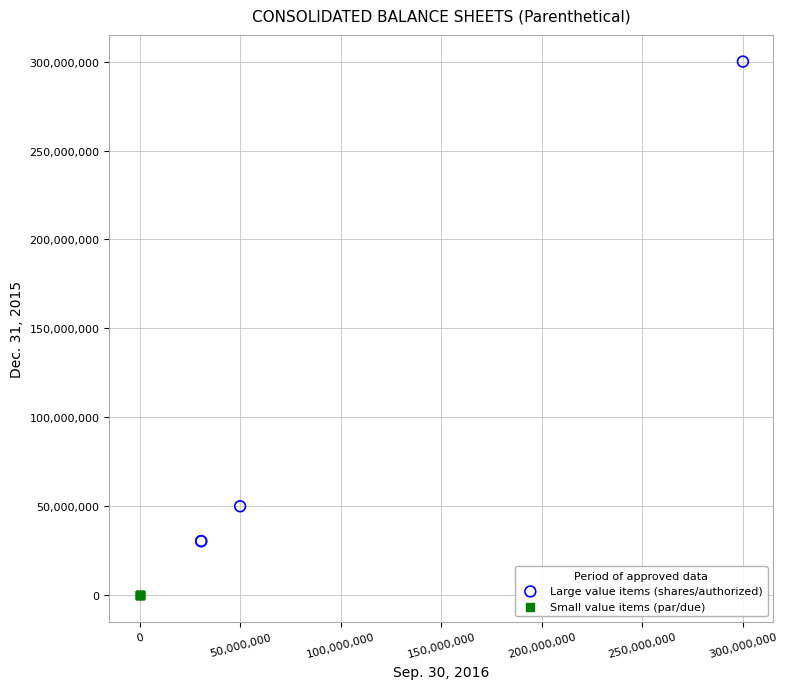

Which series contains the highest Y value?

Large value items (shares/authorized)